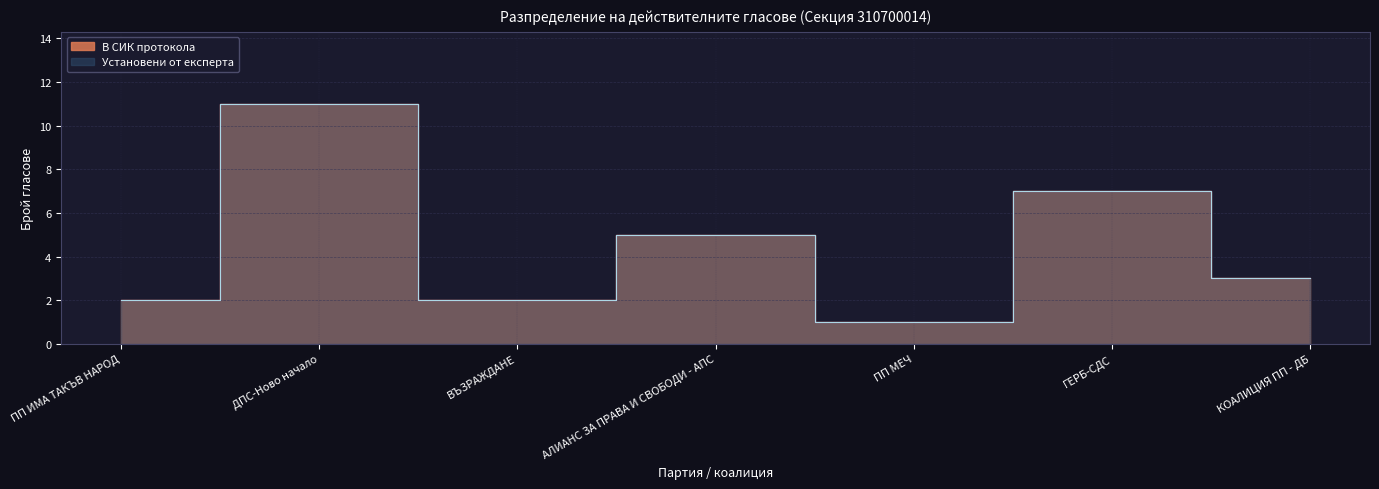

Is it true that В СИК протокола equals 10 at ГЕРБ-СДС?

False